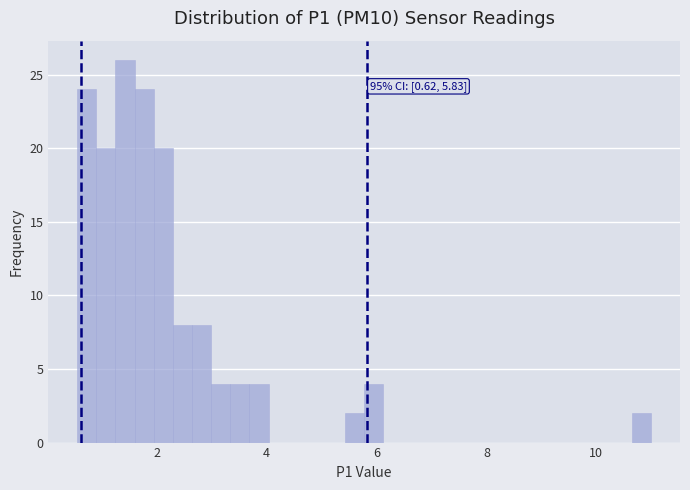

Read against the x-axis, roughly where is the centre of the tallest bar?

1.4